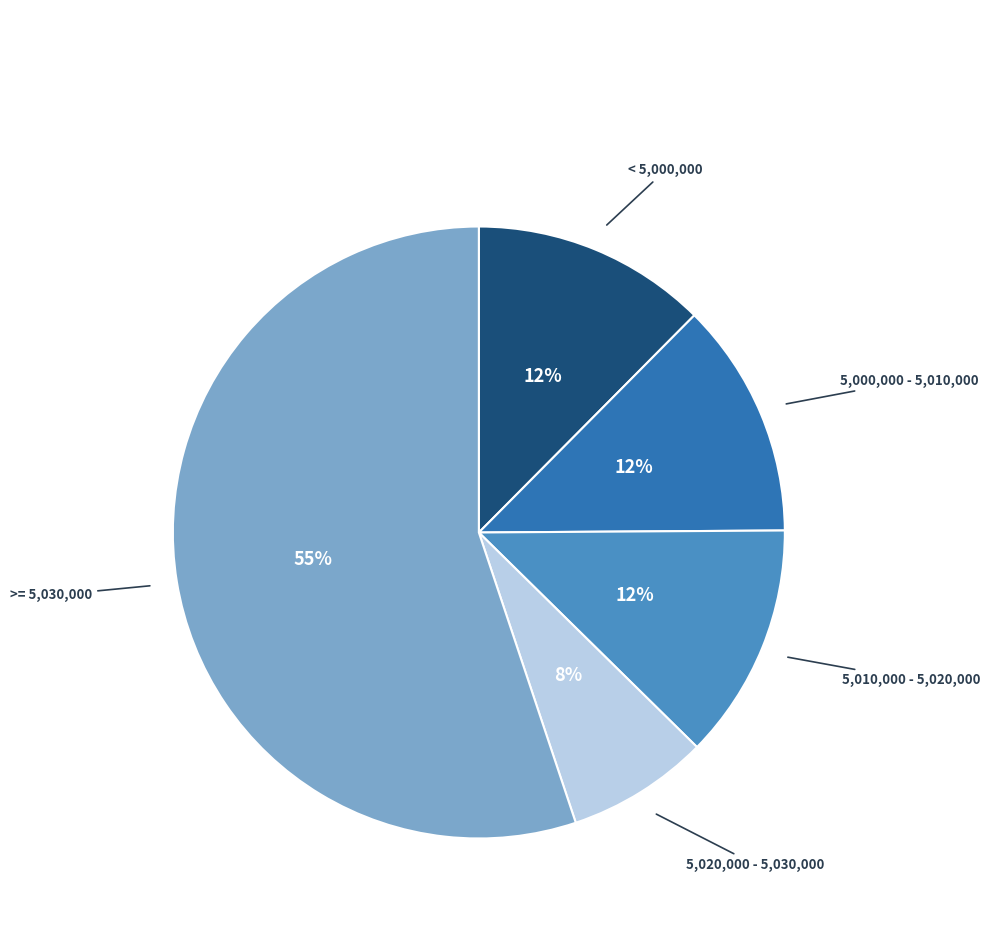

Does any single category account for the majority?

Yes